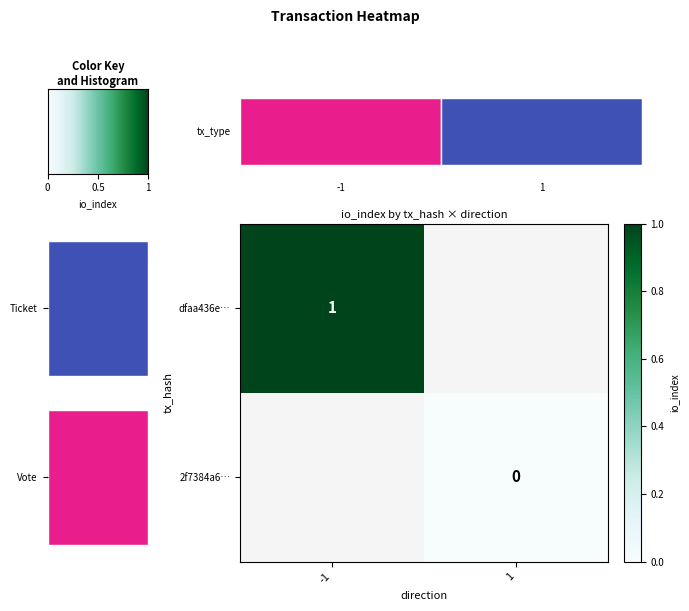

Is the value of dfaa436e… at -1 greater than the value of 2f7384a6… at 1?

Yes